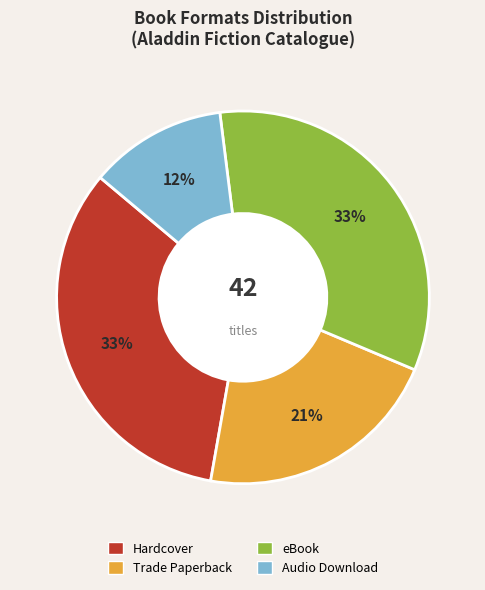

What is the smallest slice in the pie chart?

Audio Download